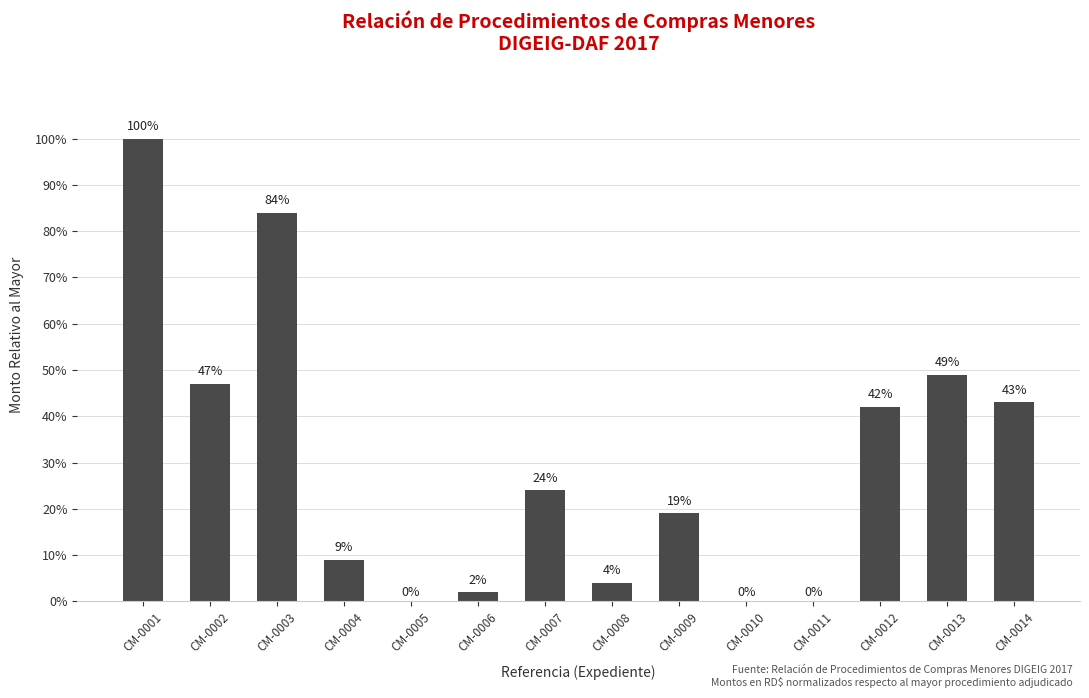

What is the sum of all values?

423